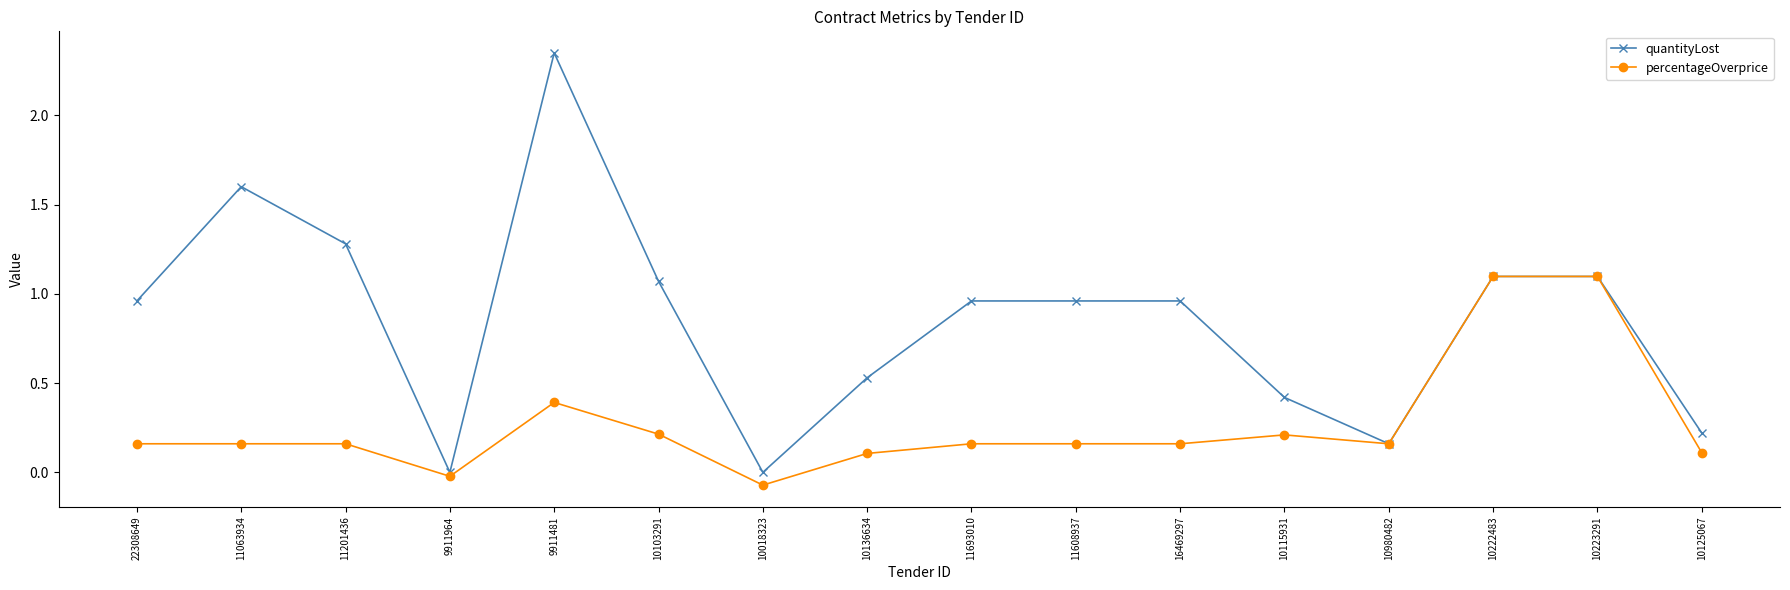

Which category has the highest value in the quantityLost series?

9911481